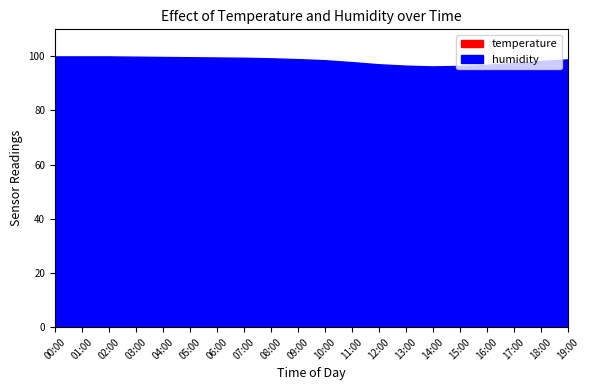

Rank the categories by humidity value from highest to lowest.

00:00, 01:00, 02:00, 03:00, 04:00, 05:00, 06:00, 07:00, 08:00, 09:00, 19:00, 10:00, 18:00, 11:00, 17:00, 12:00, 16:00, 13:00, 15:00, 14:00